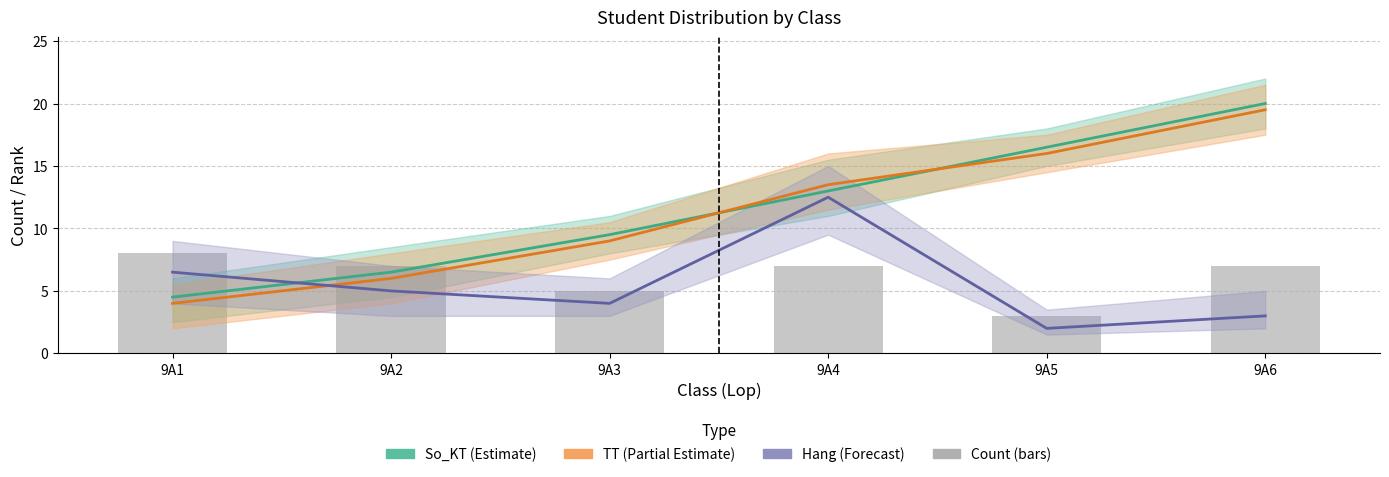

What is the total value across all series at 9A6?

49.5